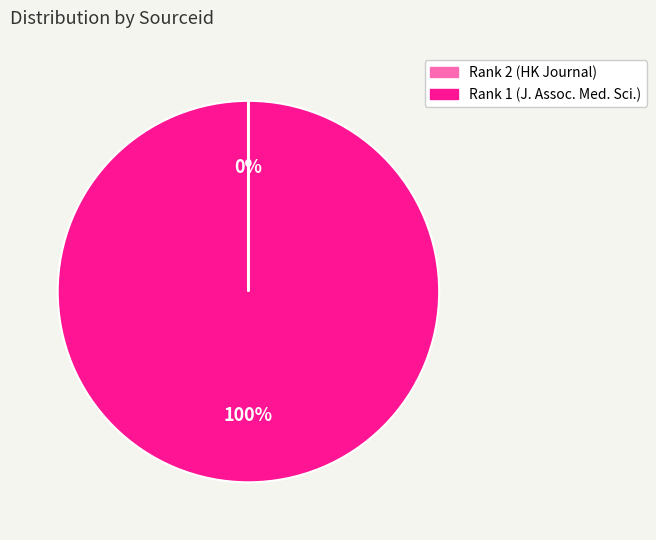

Which slice is the largest?

Rank 1 (J. Assoc. Med. Sci.)